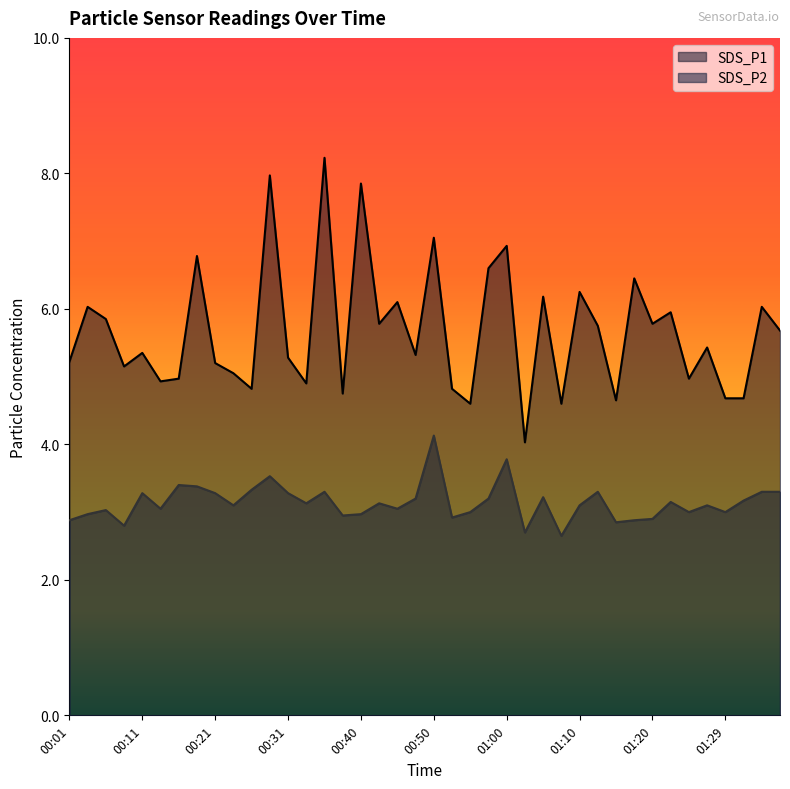

List the series in order of their peak value, lowest first.

SDS_P2, SDS_P1